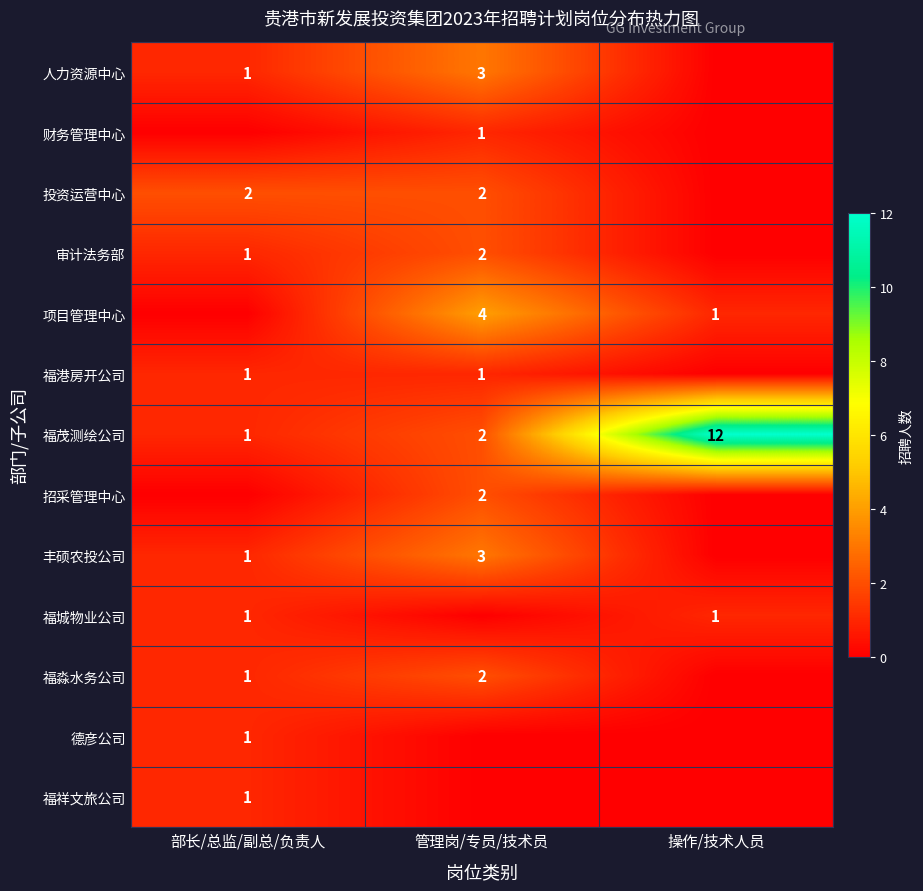

At which category is the sum across all series the highest?

管理岗/专员/技术员